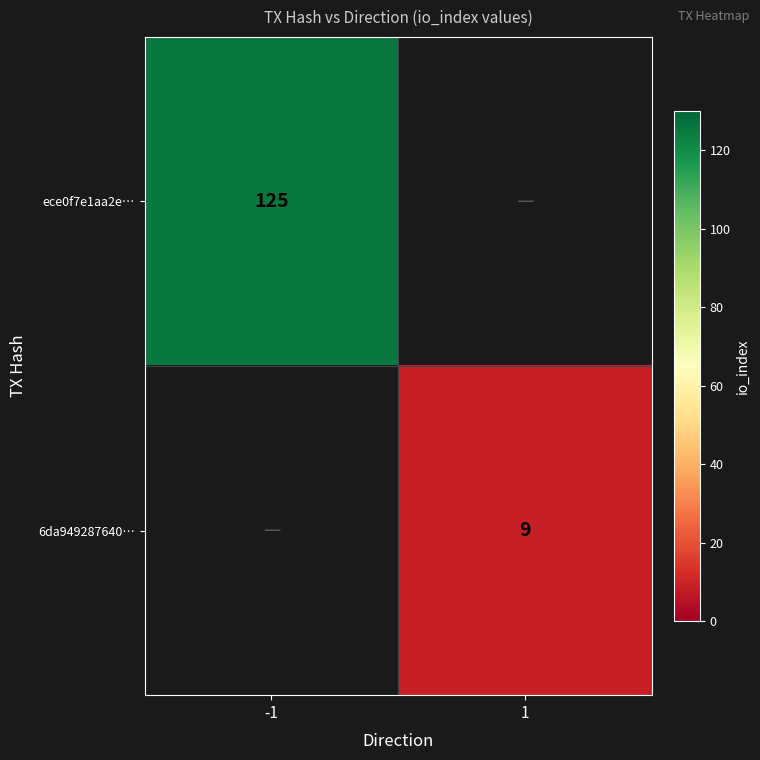

The 6da949287640… series shows 4 at 1. True or false?

False